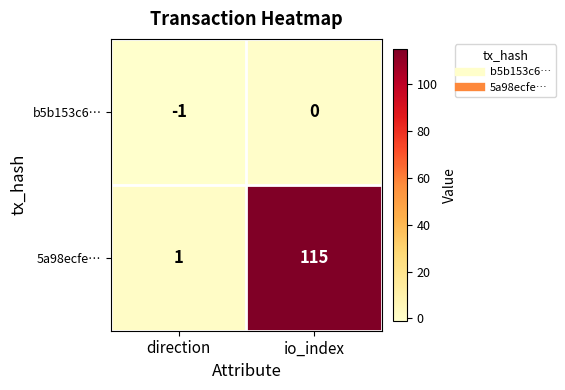

What is the sum of all 5a98ecfe… values?

116